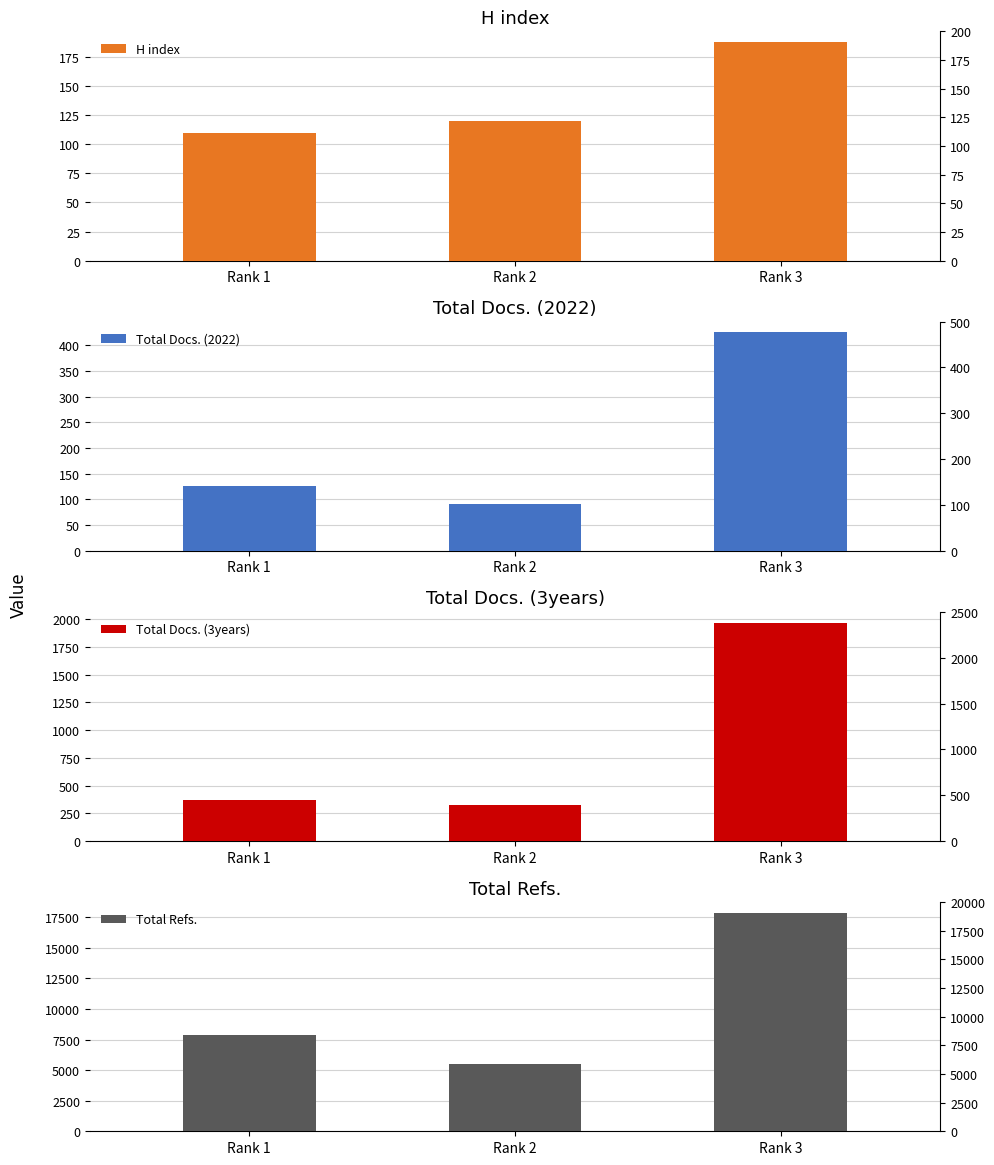

Reading right to left, transcribe all the data shown in this chart.

H index: Rank 3=188	Rank 2=120	Rank 1=110
Total Docs. (2022): Rank 3=425	Rank 2=91	Rank 1=127
Total Docs. (3years): Rank 3=1969	Rank 2=327	Rank 1=368
Total Refs.: Rank 3=17840	Rank 2=5517	Rank 1=7828